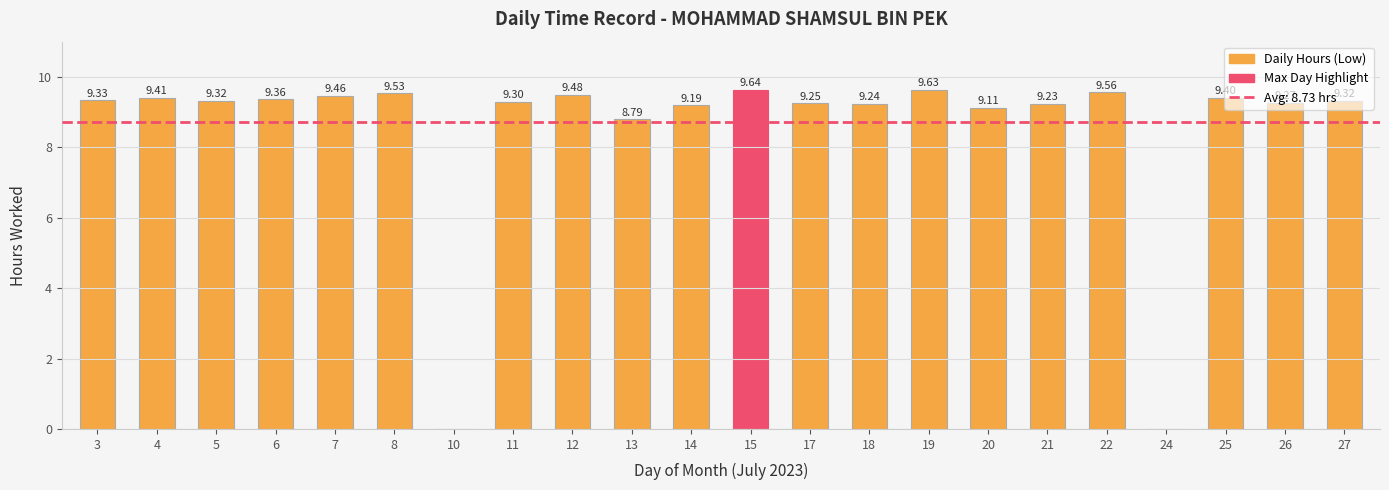

True or false: the data shows 5.6 at 7.

False